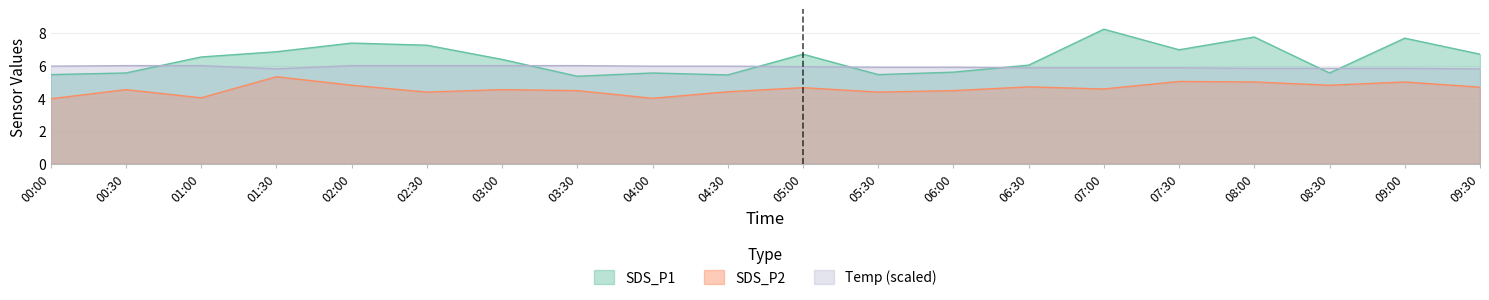

Reading right to left, extract all data points from this chart.

SDS_P1: 6.7	7.7	5.5	7.8	7.0	8.2	6.0	5.6	5.5	6.7	5.4	5.5	5.3	6.4	7.2	7.4	6.8	6.5	5.5	5.5
SDS_P2: 4.7	5.0	4.8	5.0	5.0	4.6	4.7	4.5	4.4	4.7	4.4	4.0	4.5	4.5	4.4	4.8	5.3	4.0	4.5	4.0
Humidity: 5.8	5.8	5.8	5.8	5.9	5.9	5.9	5.9	5.9	5.9	6.0	6.0	6.0	6.0	6.0	6.0	5.8	6.0	6.0	6.0